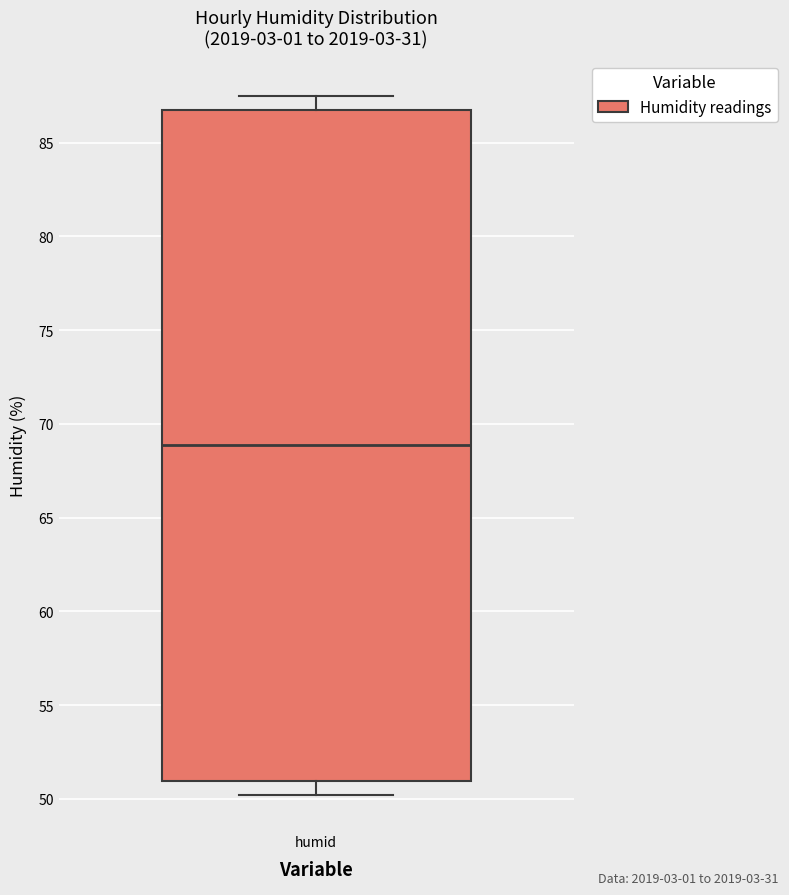

Read this box plot against the y-axis: the position of the median line, the range covered by the box, and the ends of both whiskers. The values are not printed on the chart, so give them approximately, as read against the axis.

median 69.0, box 51.0 to 87.0, whiskers 50.0 to 87.5